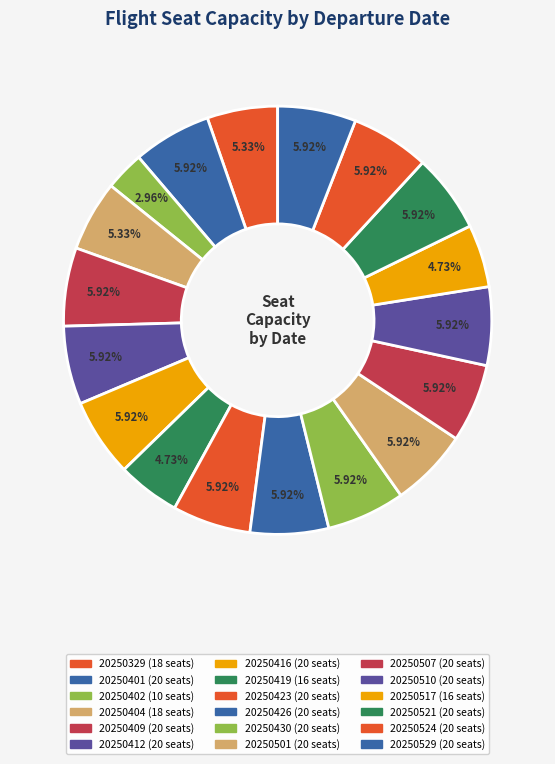

How many segments does this pie chart have?

18